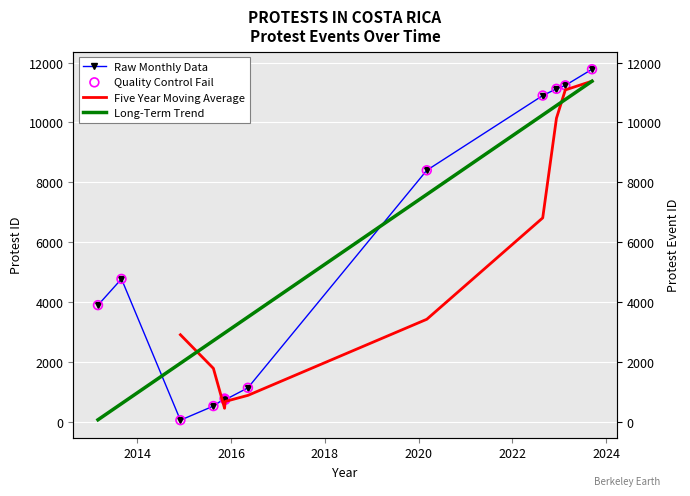

Between 2022-12-10 and 2014-12-03, which is larger?

2022-12-10